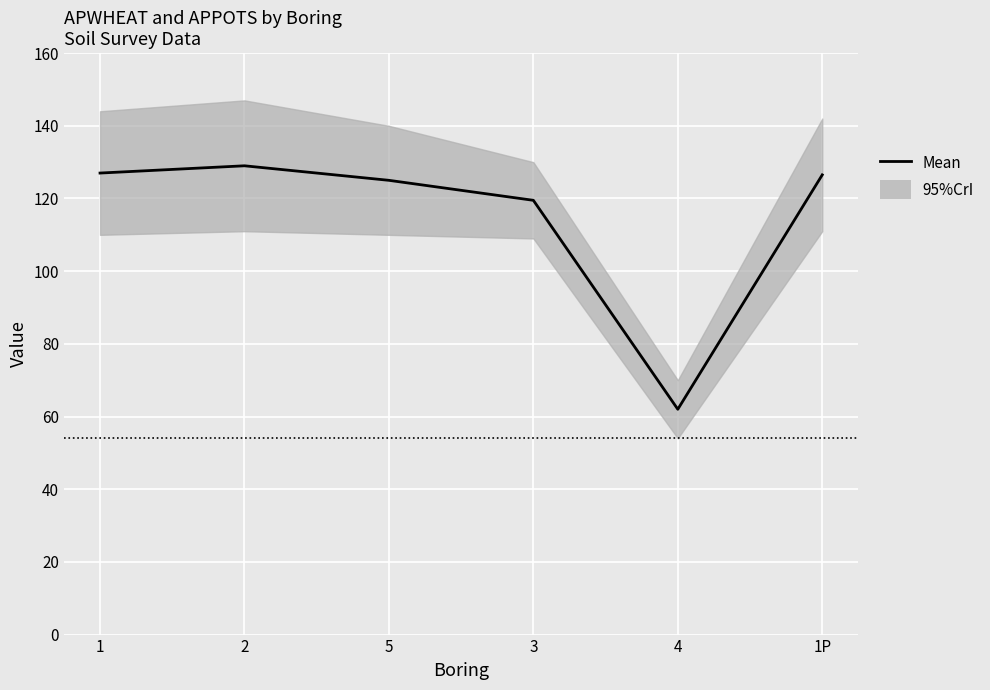

What is the value of the 3rd point from the left?

125.0